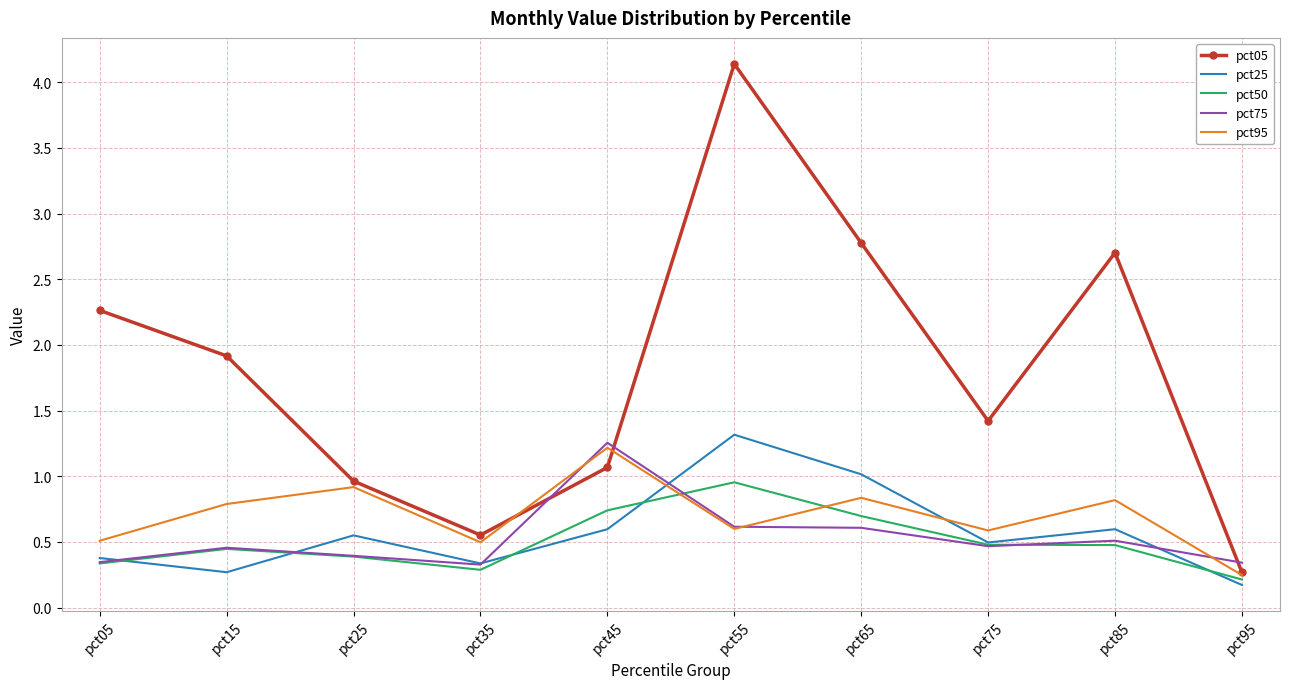

Count the number of data series in this chart.

5